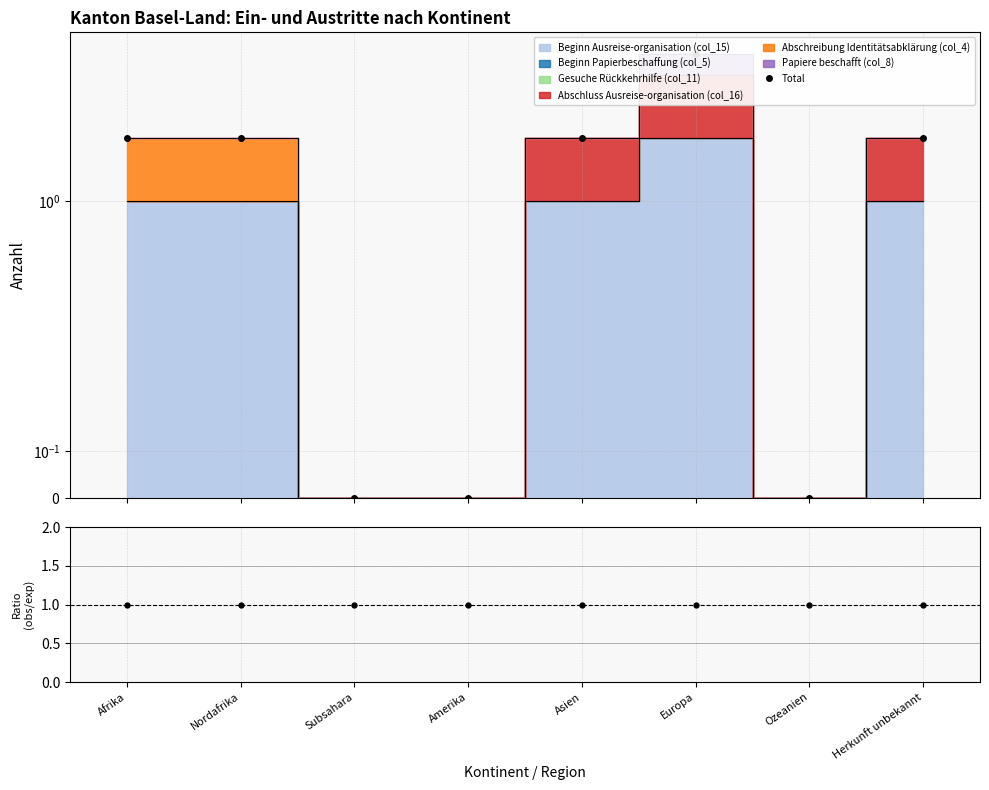

How many values are above zero?

5